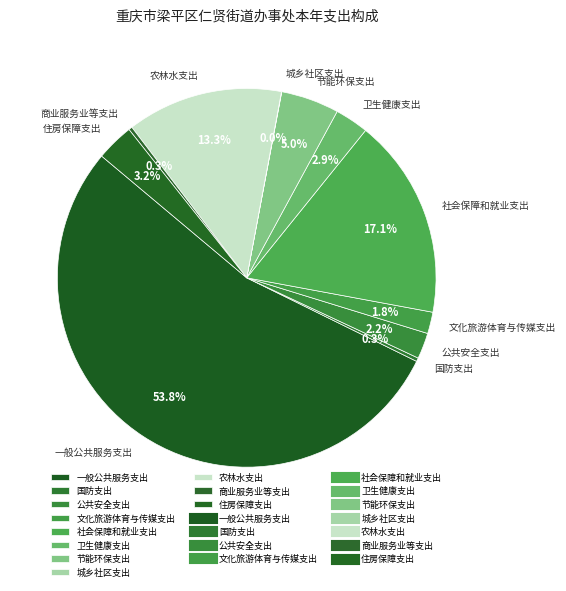

To the nearest percent, what is the difference between the largest and smallest slice percentages?

54%